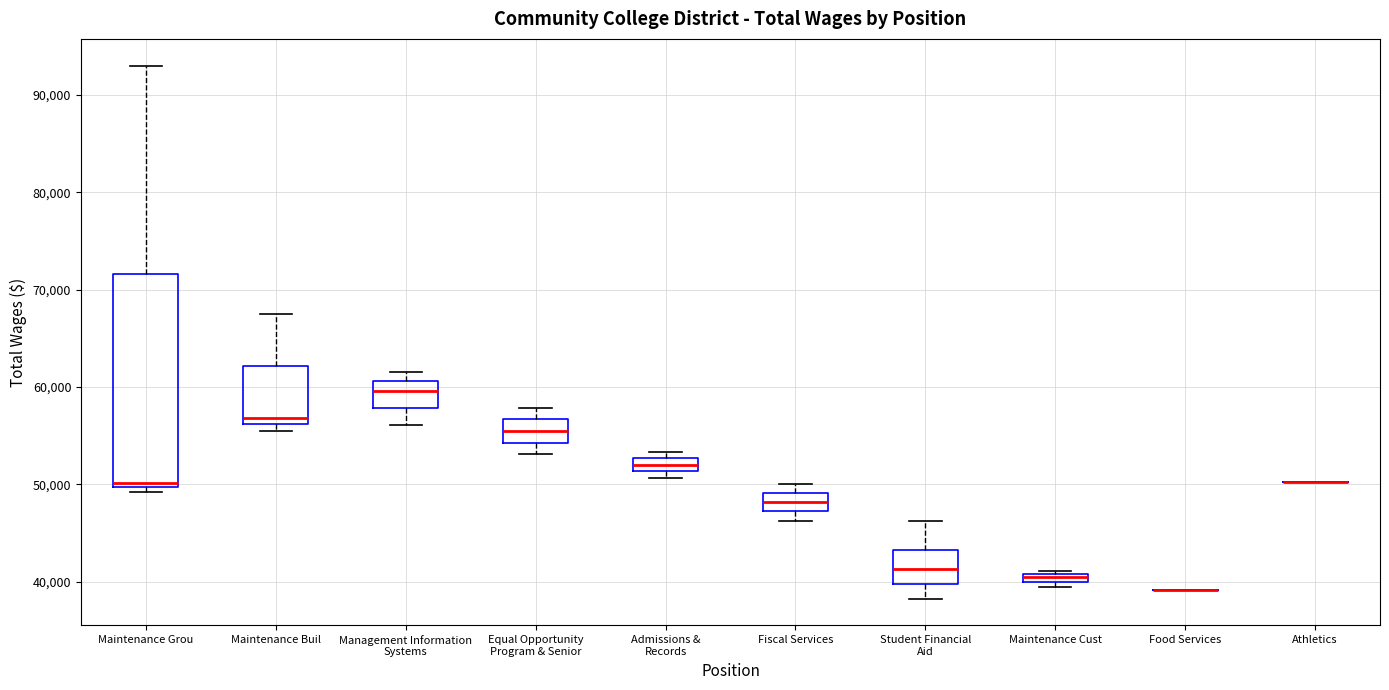

Where is the upper edge of the box for Admissions & Records on the y-axis? The values are not printed on the chart, so give them approximately, as read against the axis.

53000